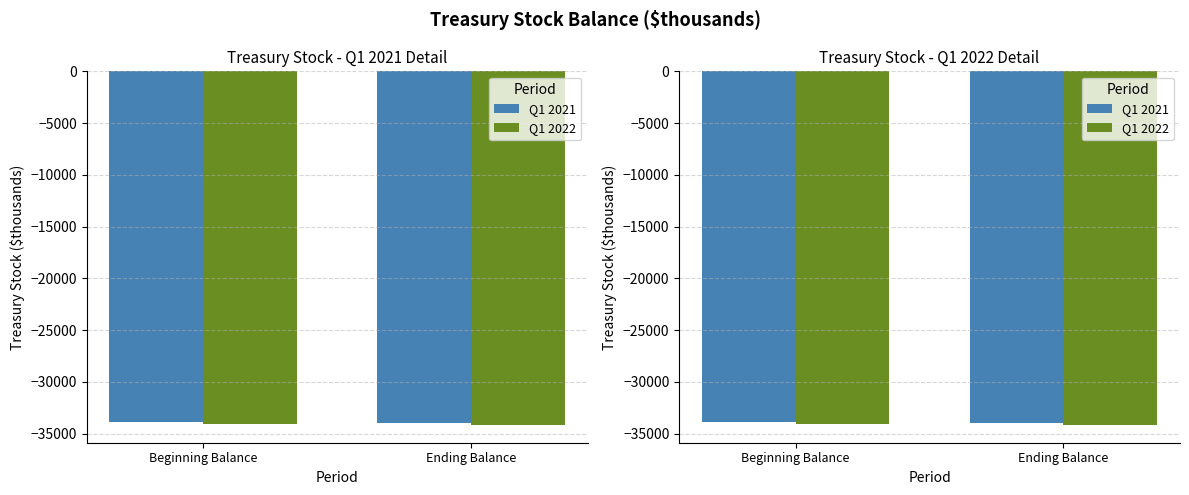

Reading left to right, transcribe all the data shown in this chart.

Q1 2021: -33851	-33956
Q1 2022: -34100	-34159